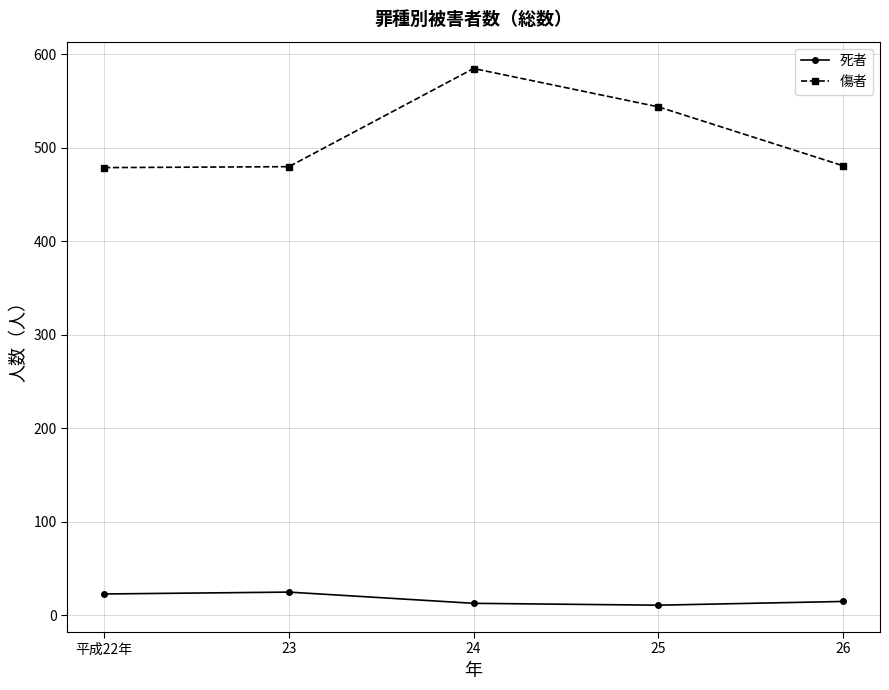

What is the difference between the highest and lowest values at 25?

533